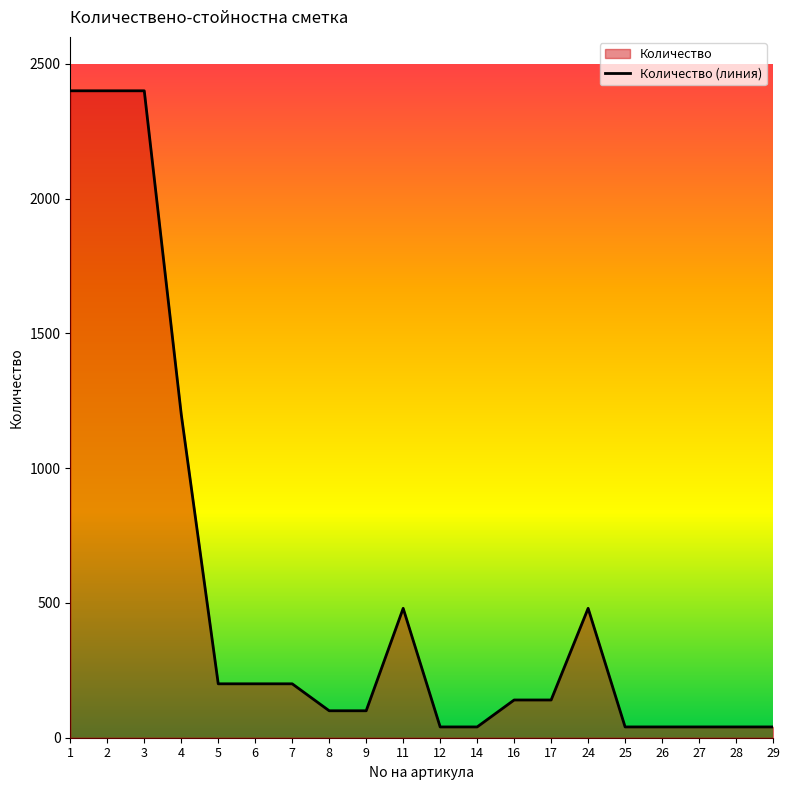

Reading left to right, transcribe all the data shown in this chart.

1=2400	2=2400	3=2400	4=1200	5=200	6=200	7=200	8=100	9=100	11=480	12=40	14=40	16=140	17=140	24=480	25=40	26=40	27=40	28=40	29=40